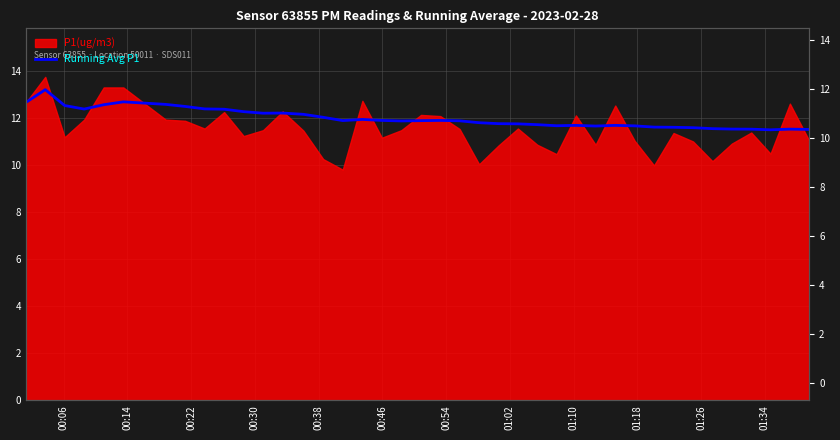

The chart shows a value of 7.2 at 18. True or false?

False